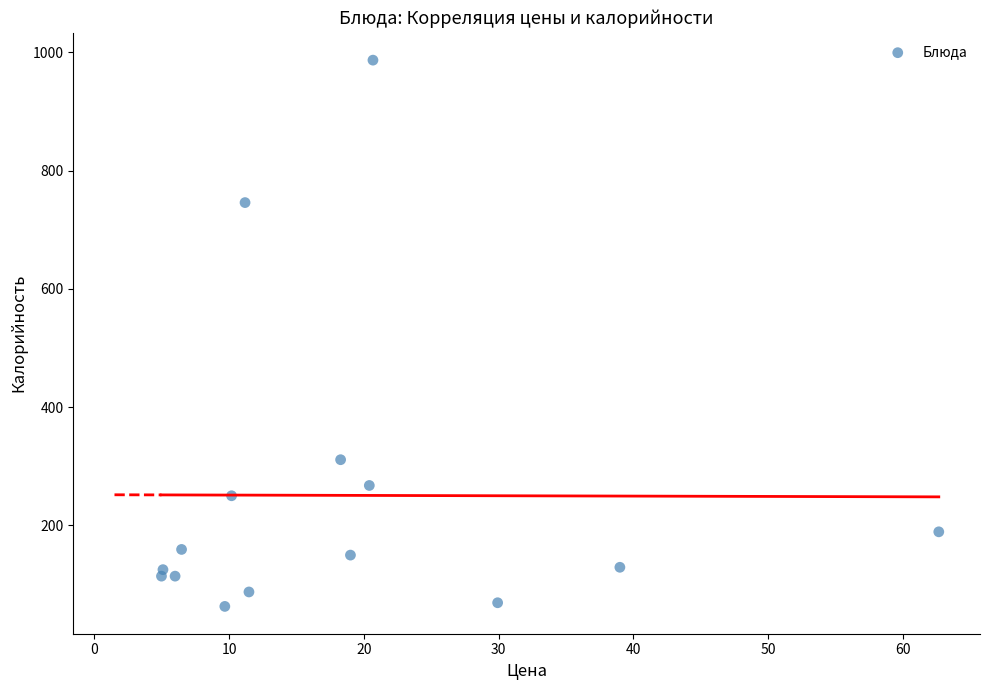

What is the range of X values (max minus min)?

57.7